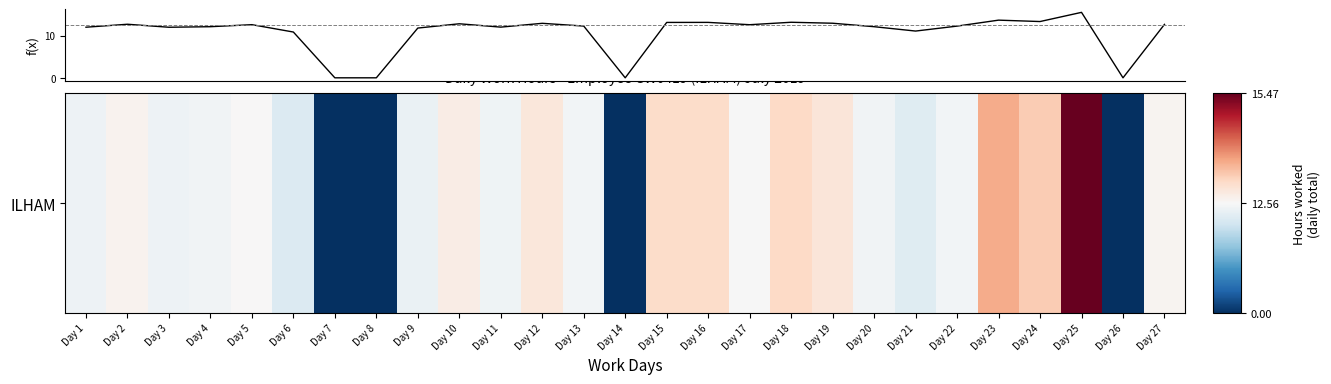

What is the difference between the maximum and minimum values?

15.5